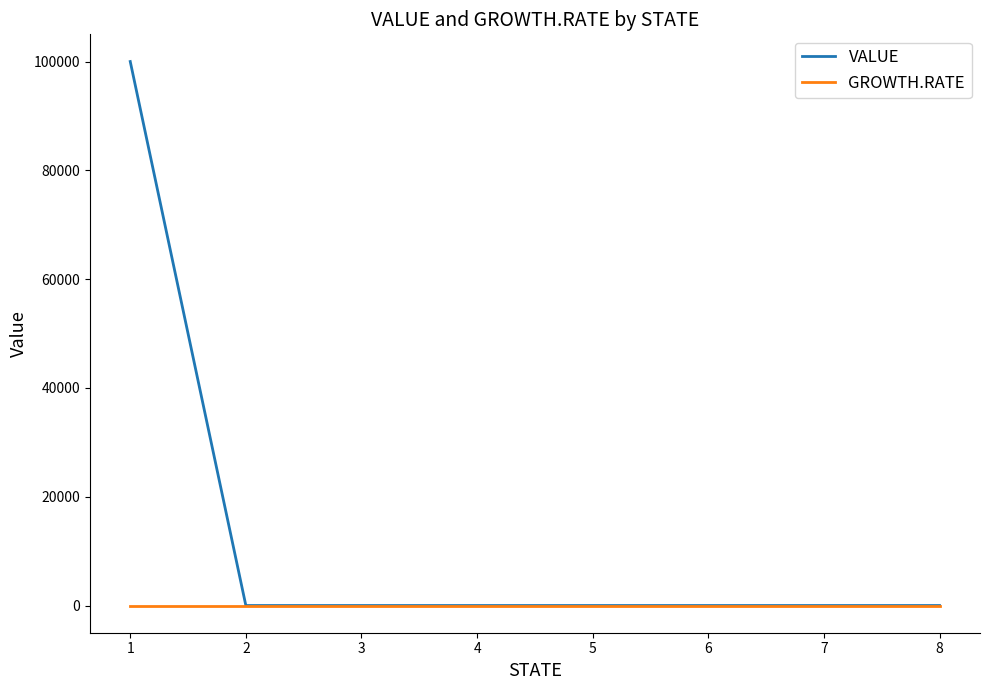

At how many categories does at least one series exceed 82621?

1